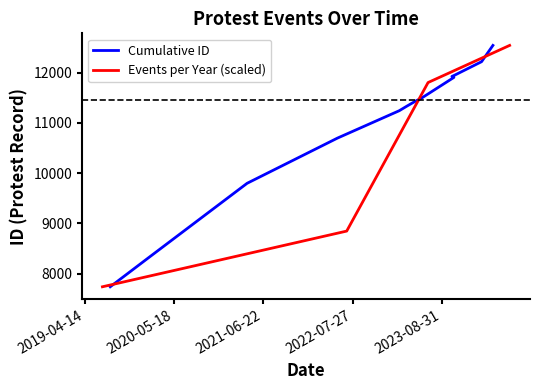

Where is the data nearest to the value 10140?

2021-04-10